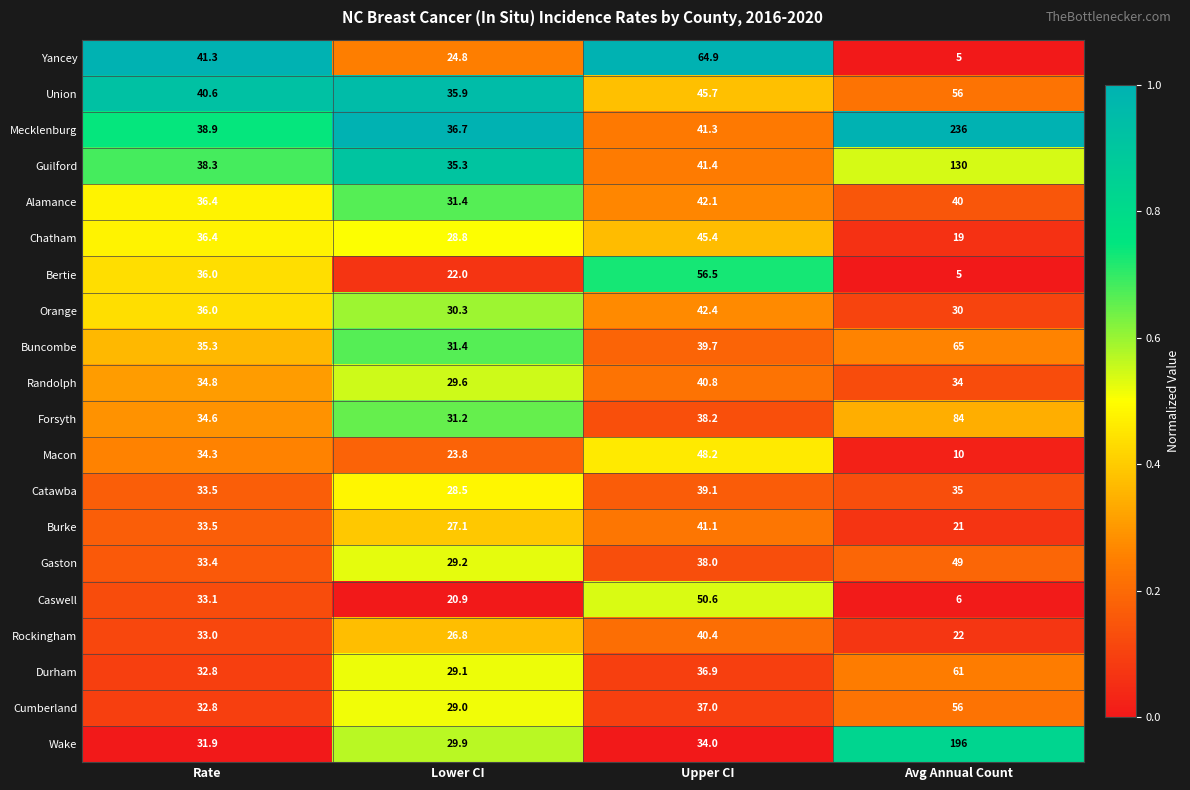

Is the value of Union at Rate greater than the value of Catawba at Avg Annual Count?

Yes